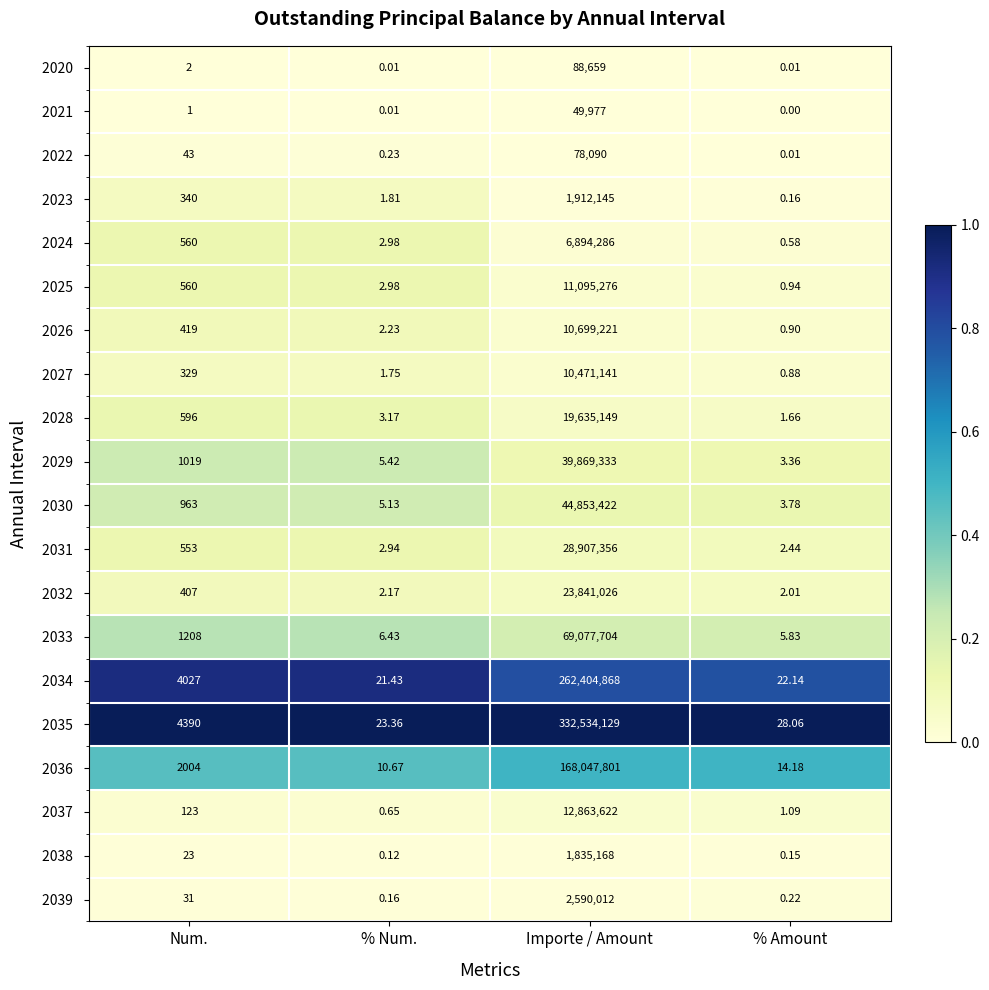

Which category has the highest value across all series?

Importe / Amount